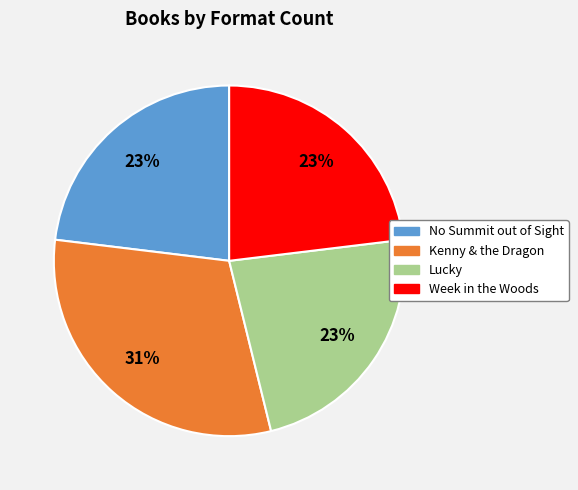

Which has a higher value, Kenny & the Dragon or No Summit out of Sight?

Kenny & the Dragon